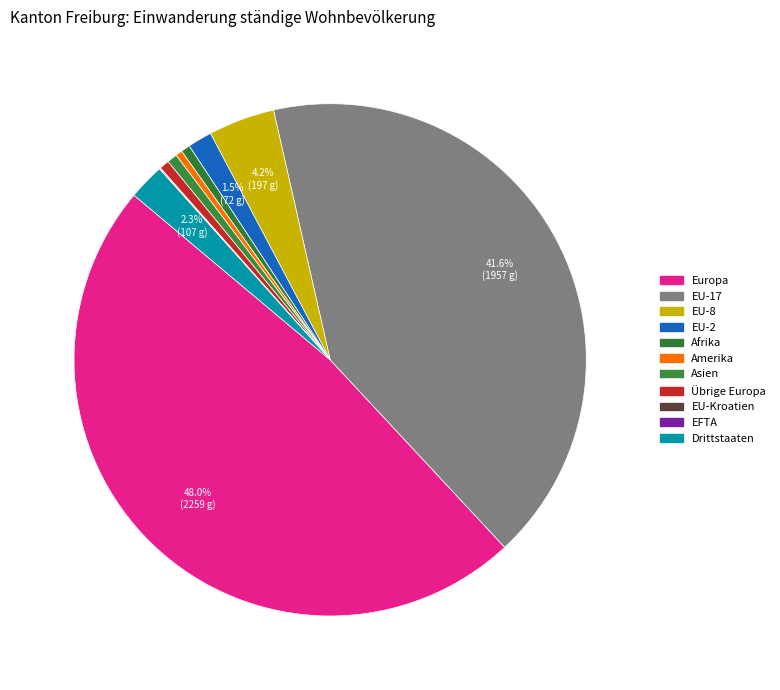

What is the largest slice in the pie chart?

Europa